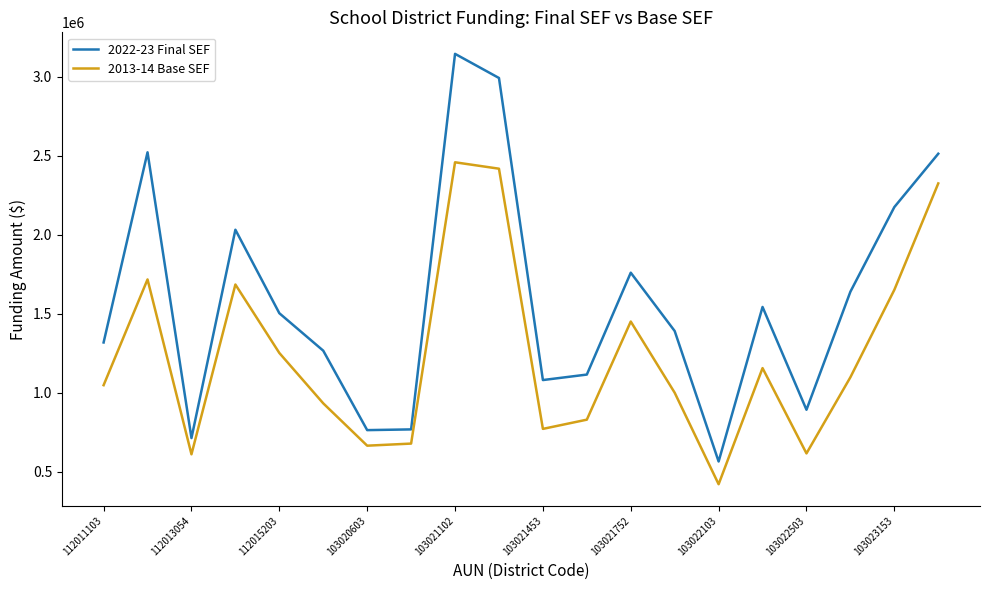

What is the sum of all 2022-23 Final SEF values?

31705840.7